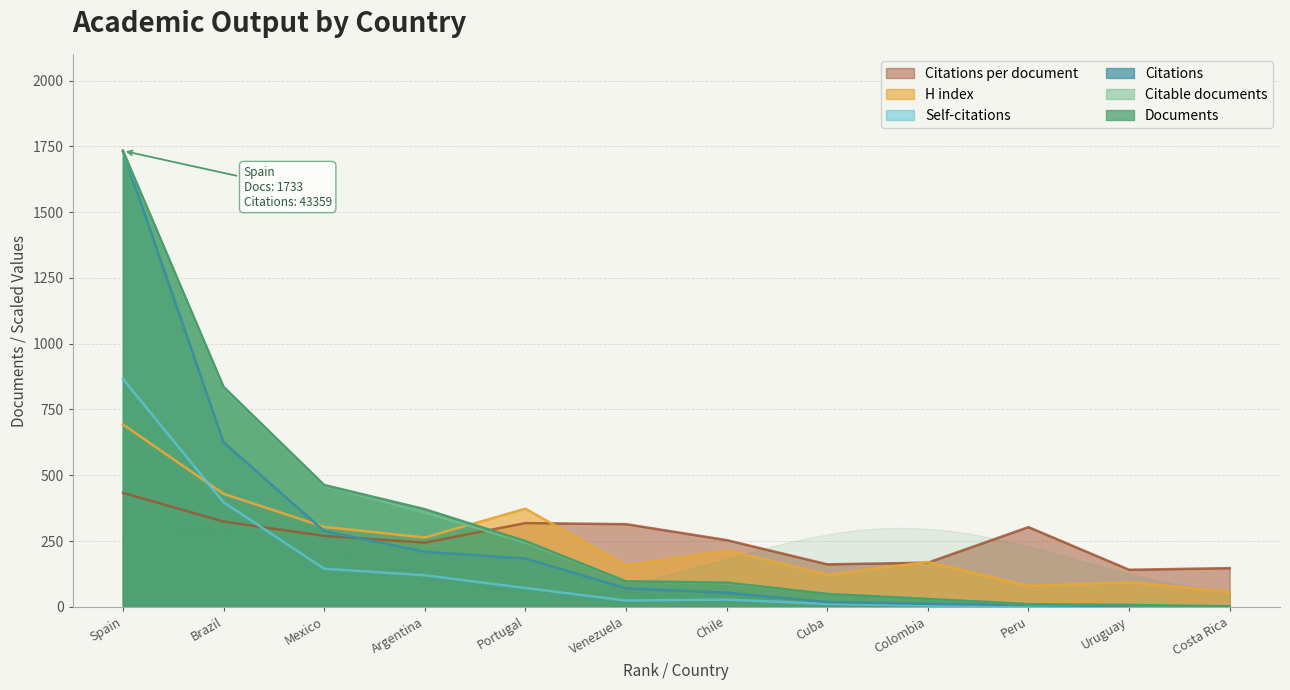

True or false: Documents has more than 2 points higher than both neighbors.

False